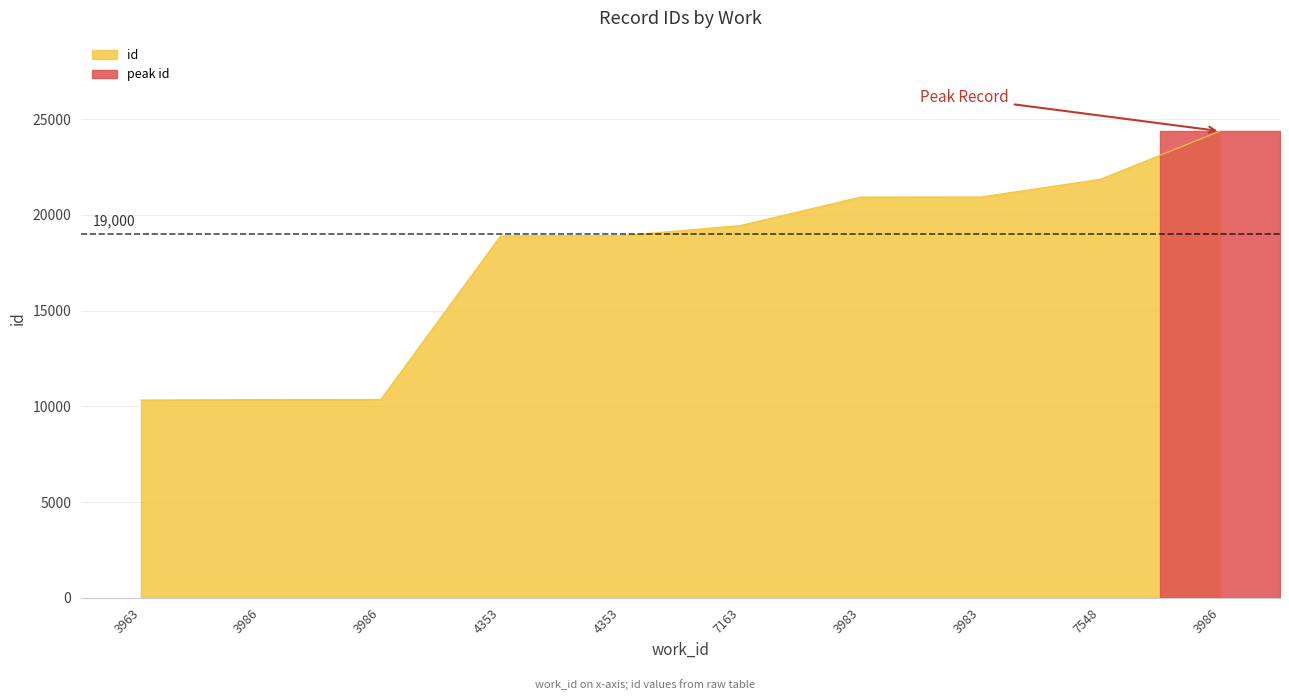

Where is the data nearest to the value 17347?

4353